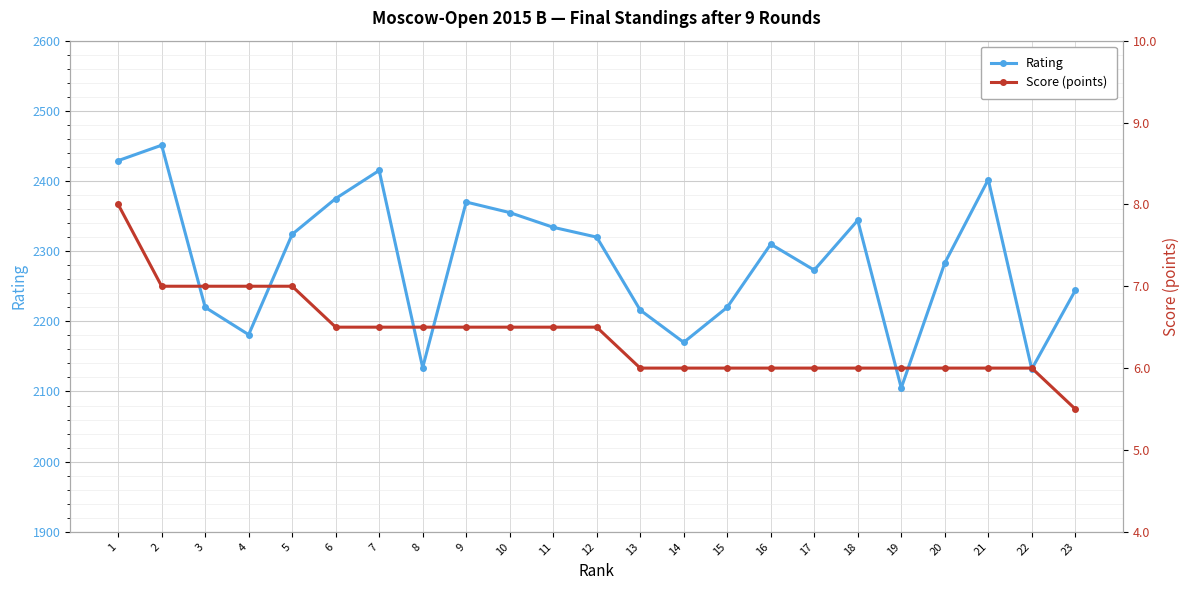

Read the Rating value at 9.

2370